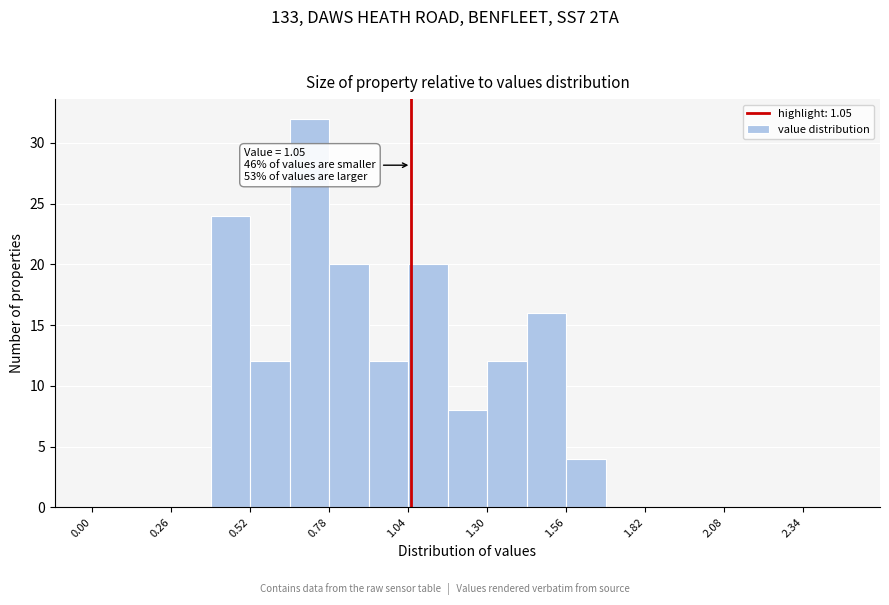

Read against the x-axis, roughly where is the centre of the tallest bar?

0.70